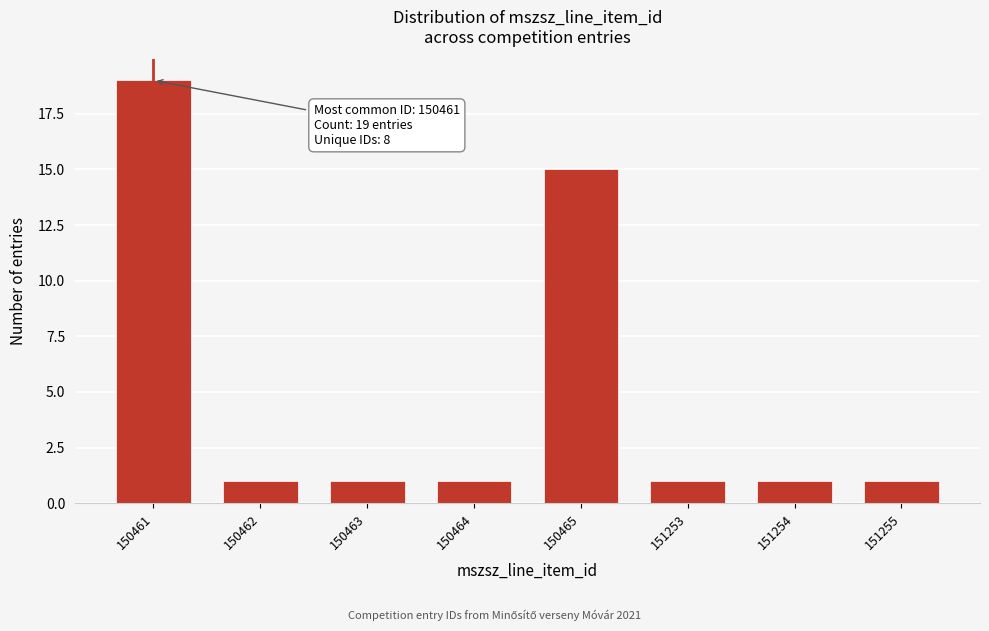

Reading left to right, list all the values displayed in this chart.

19	1	1	1	15	1	1	1